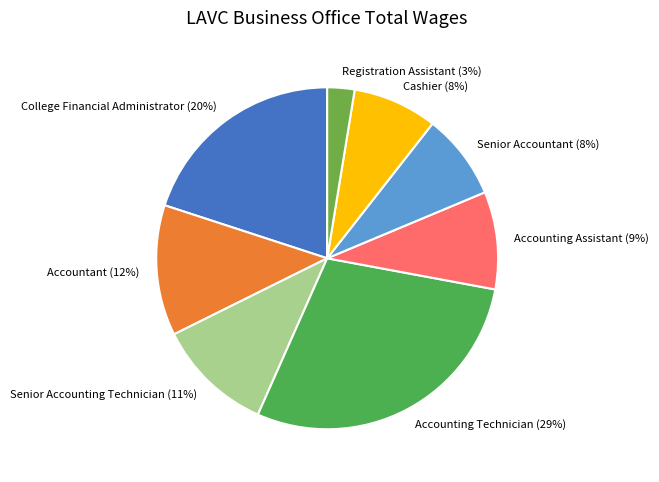

Does Accounting Assistant account for over 50% of the chart?

No